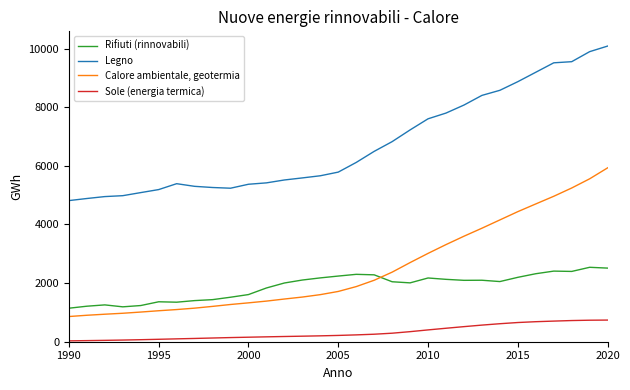

What is the difference between the maximum and minimum values in the Legno series?

5272.4